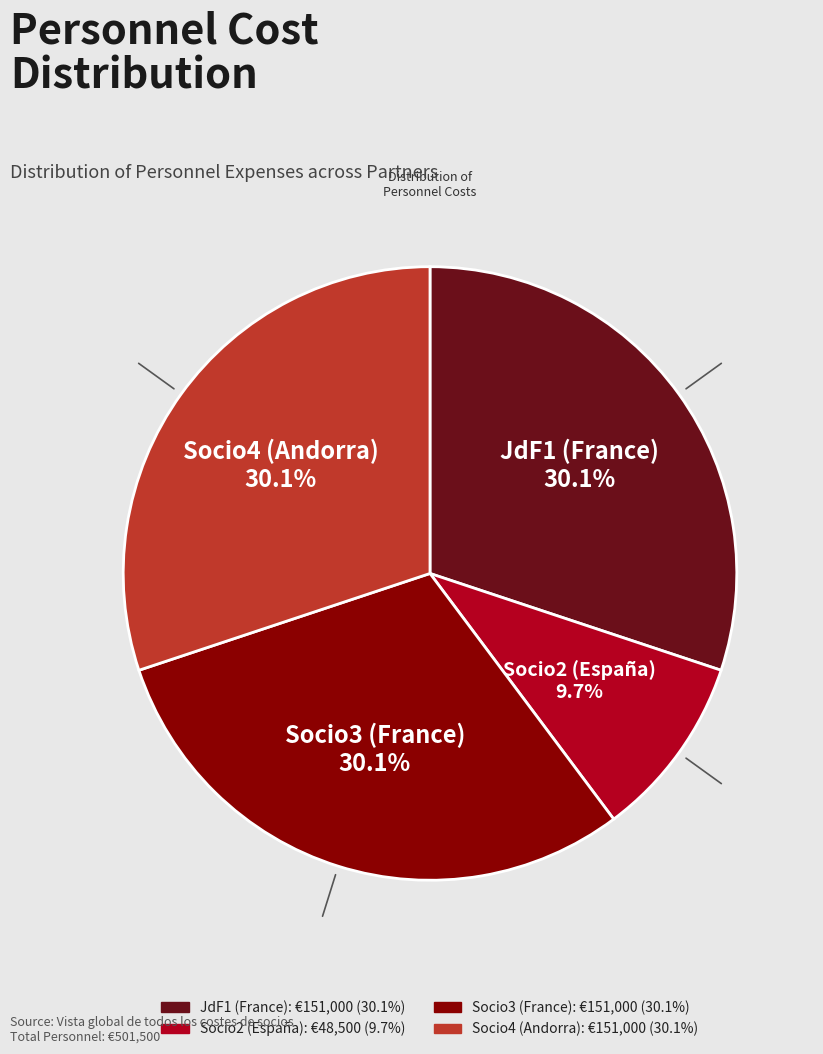

Is there a majority slice in this chart?

No